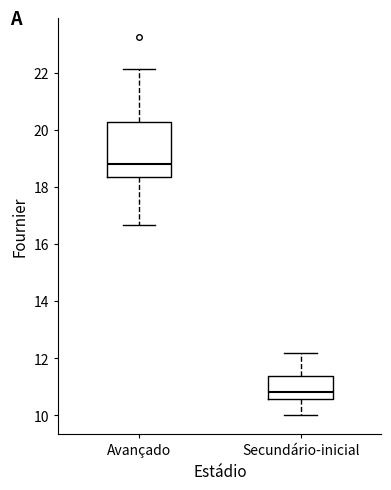

Reading left to right, read every box against the y-axis: the position of its median line, the range the box covers, and the ends of its whiskers. The values are not printed on the chart, so give them approximately, as read against the axis.

Avançado: median 18.8, box 18.4 to 20.2, whiskers 16.6 to 22.2
Secundário-inicial: median 10.8, box 10.6 to 11.4, whiskers 10.0 to 12.2